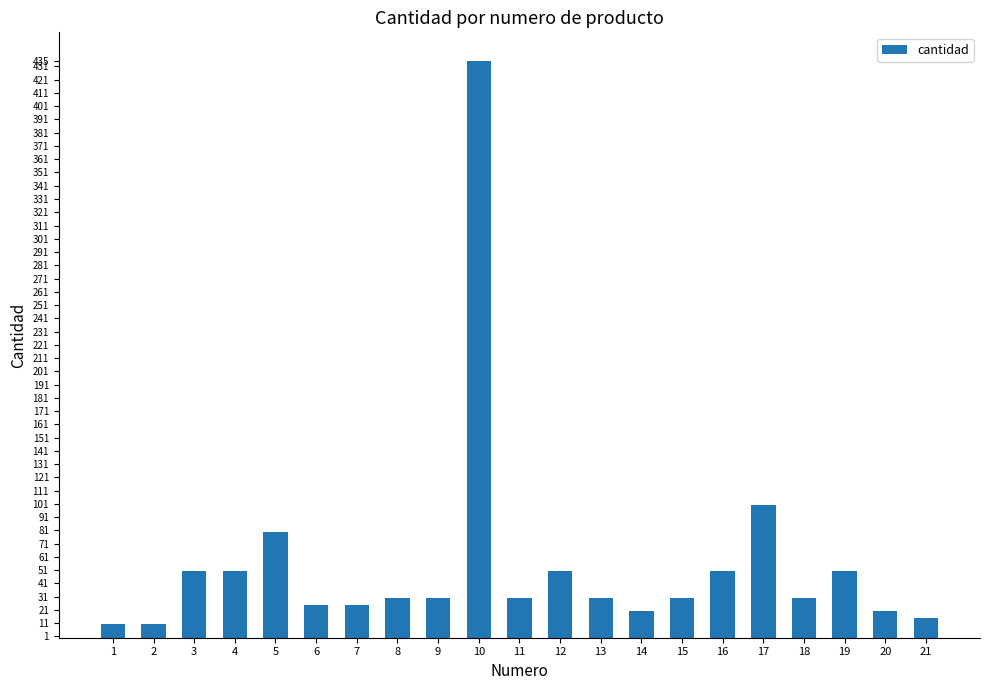

Reading left to right, extract all data points from this chart.

10	10	50	50	80	25	25	30	30	435	30	50	30	20	30	50	100	30	50	20	15